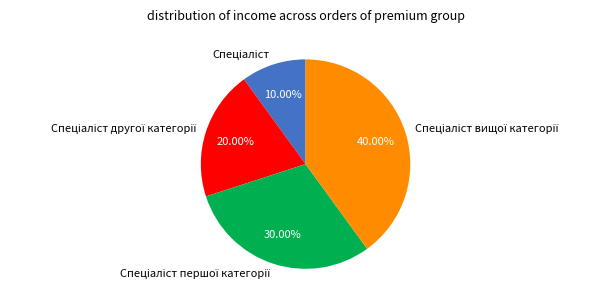

Does any single category account for the majority?

No